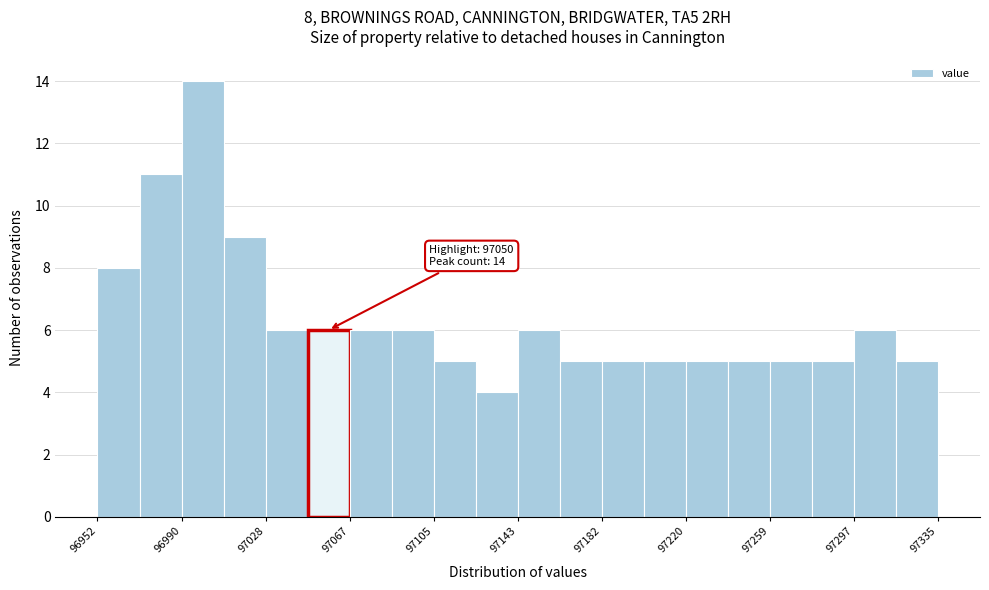

Read against the x-axis, roughly where is the centre of the tallest bar?

97000